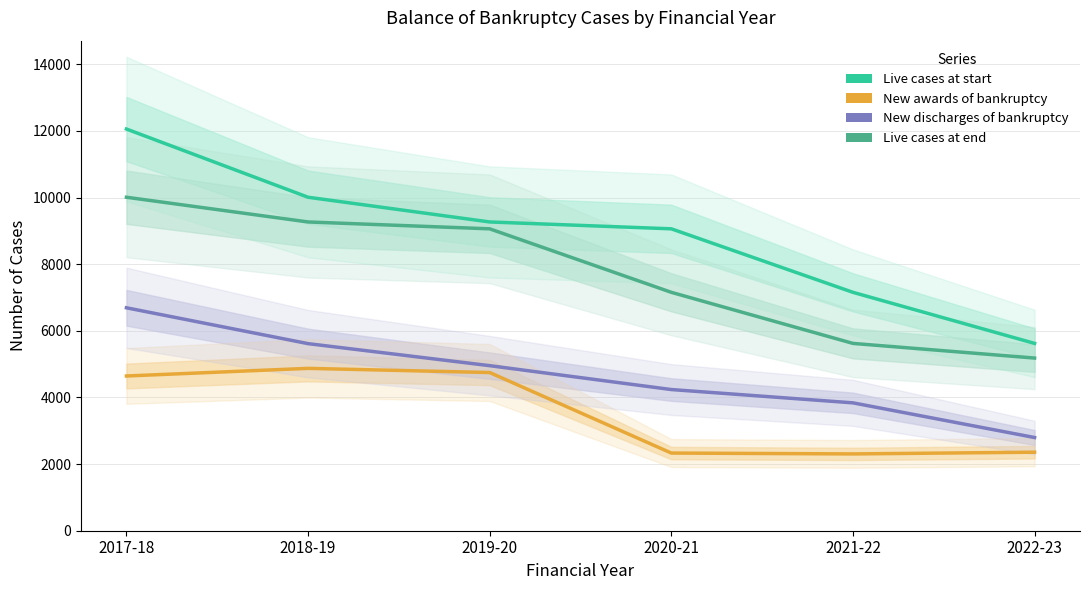

What is the difference between the maximum and minimum values in the Live cases at end series?

4827